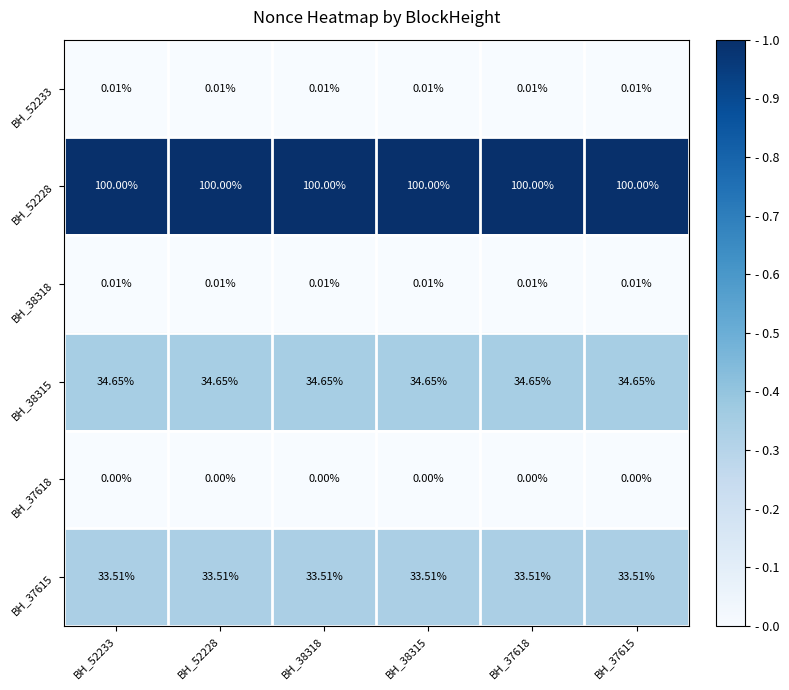

Between BH_38315 and BH_52233, which is larger?

BH_38315